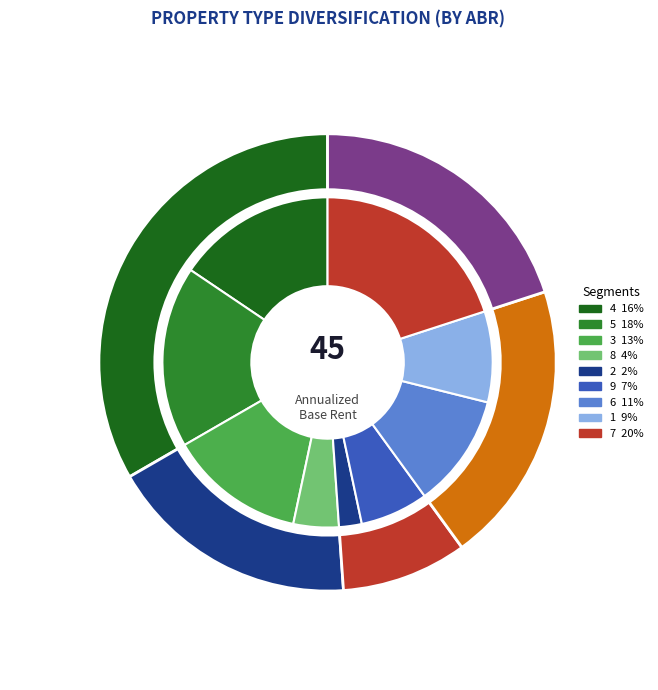

How many segments does this pie chart have?

8